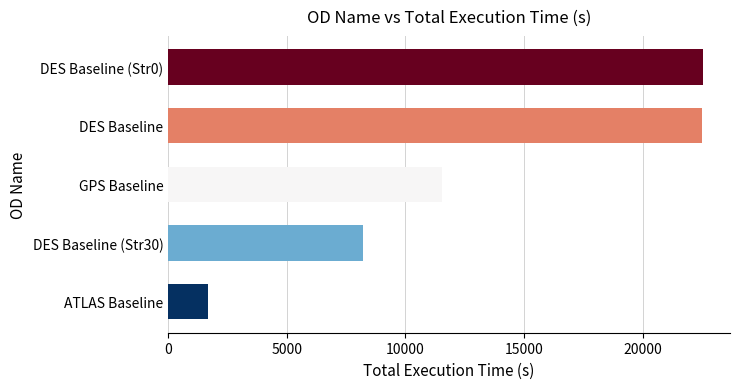

How many data points does each series have?

5